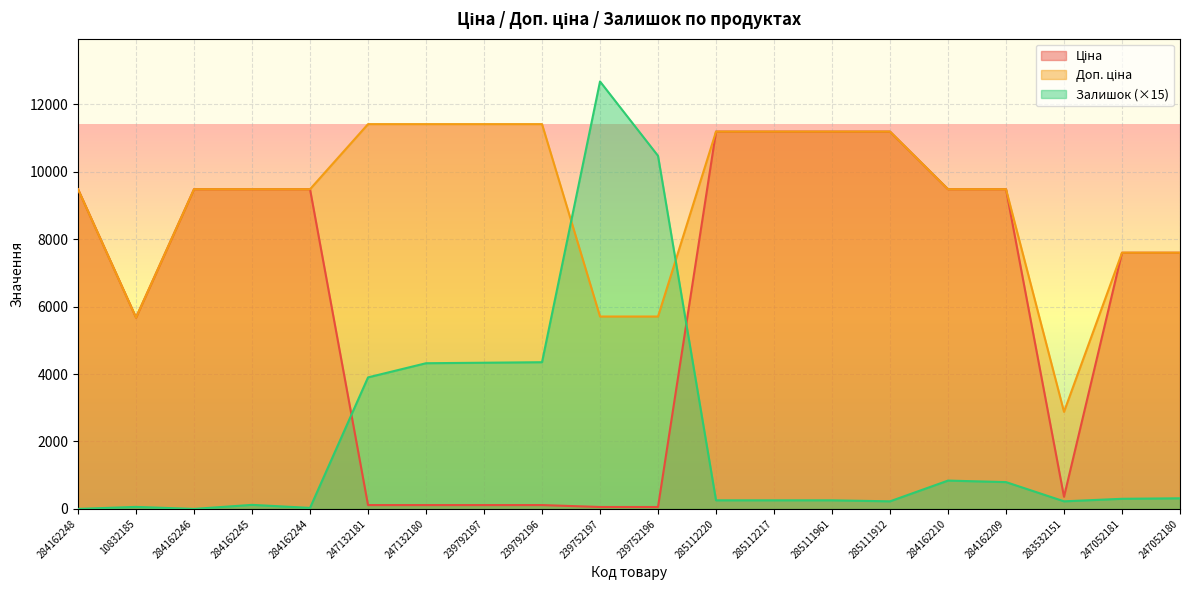

What is the average value of the Доп. ціна series?

9121.4